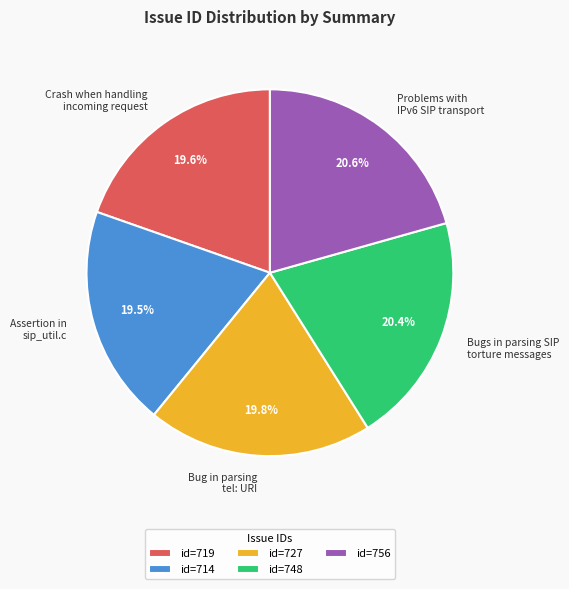

Count the number of slices in the pie.

5